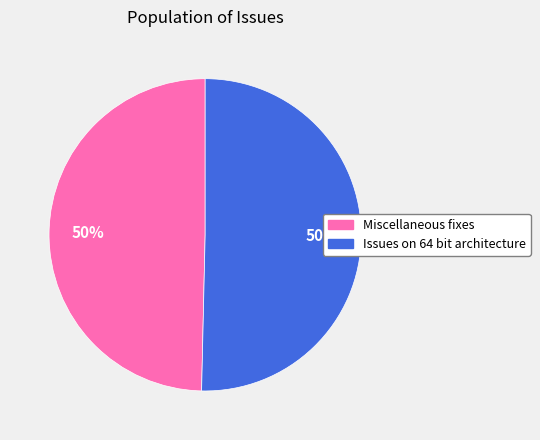

To the nearest percent, what percentage of the pie is Issues on 64 bit architecture?

50%